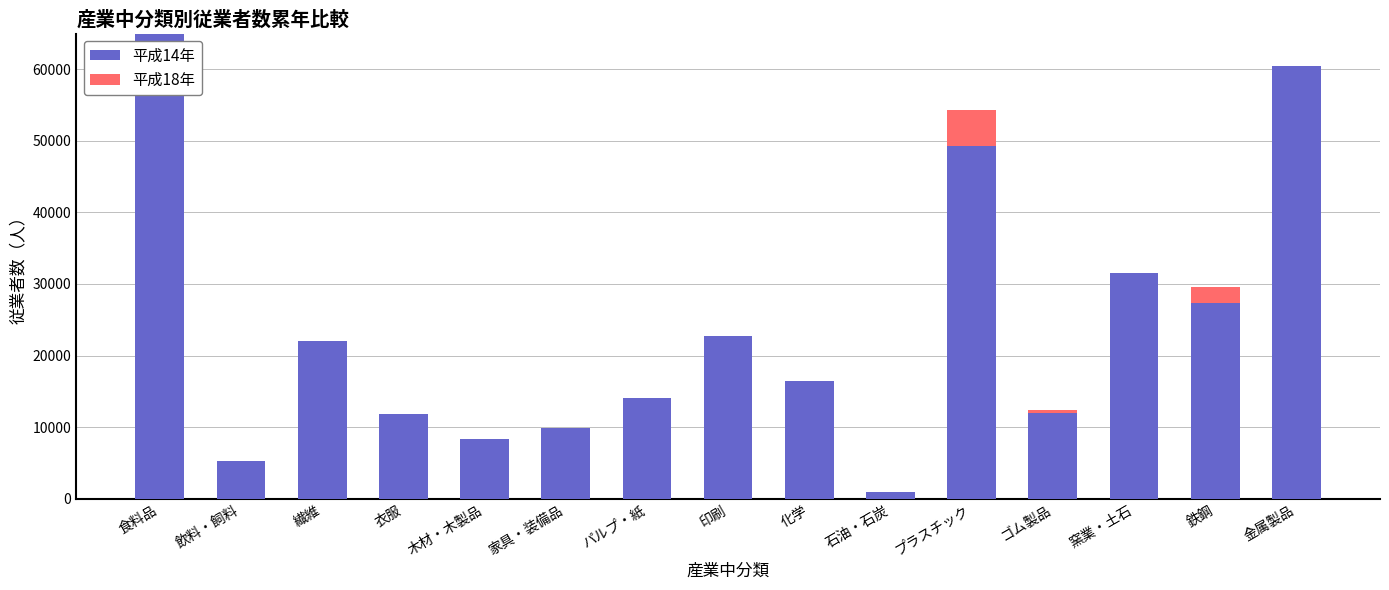

At which category is the sum across all series the highest?

食料品